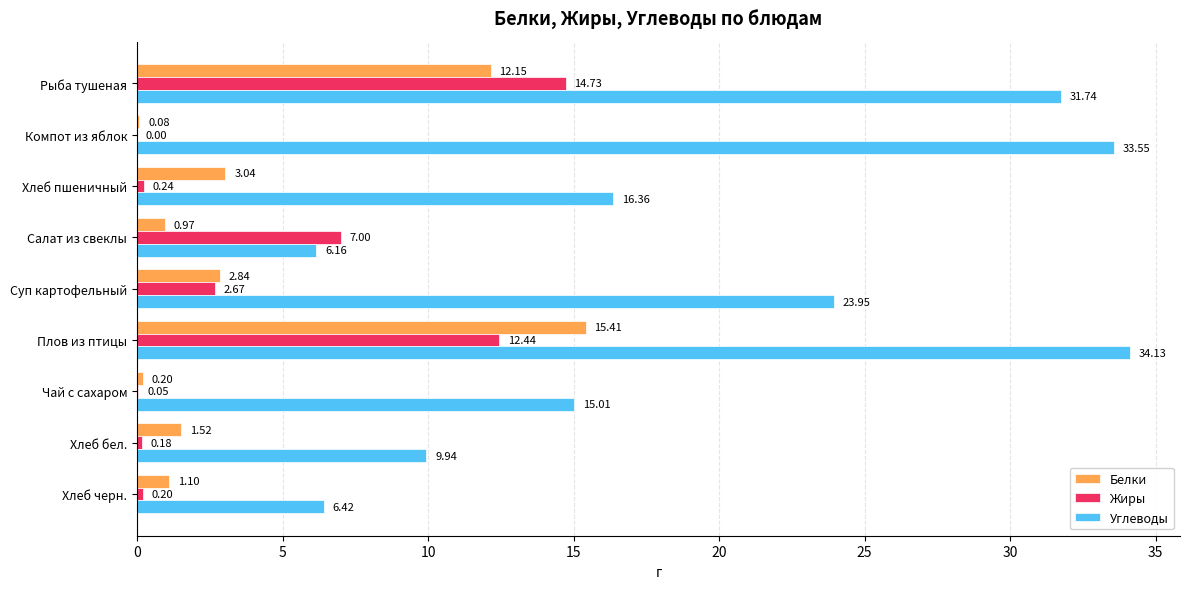

What are all the series names shown in the legend?

Белки, Жиры, Углеводы